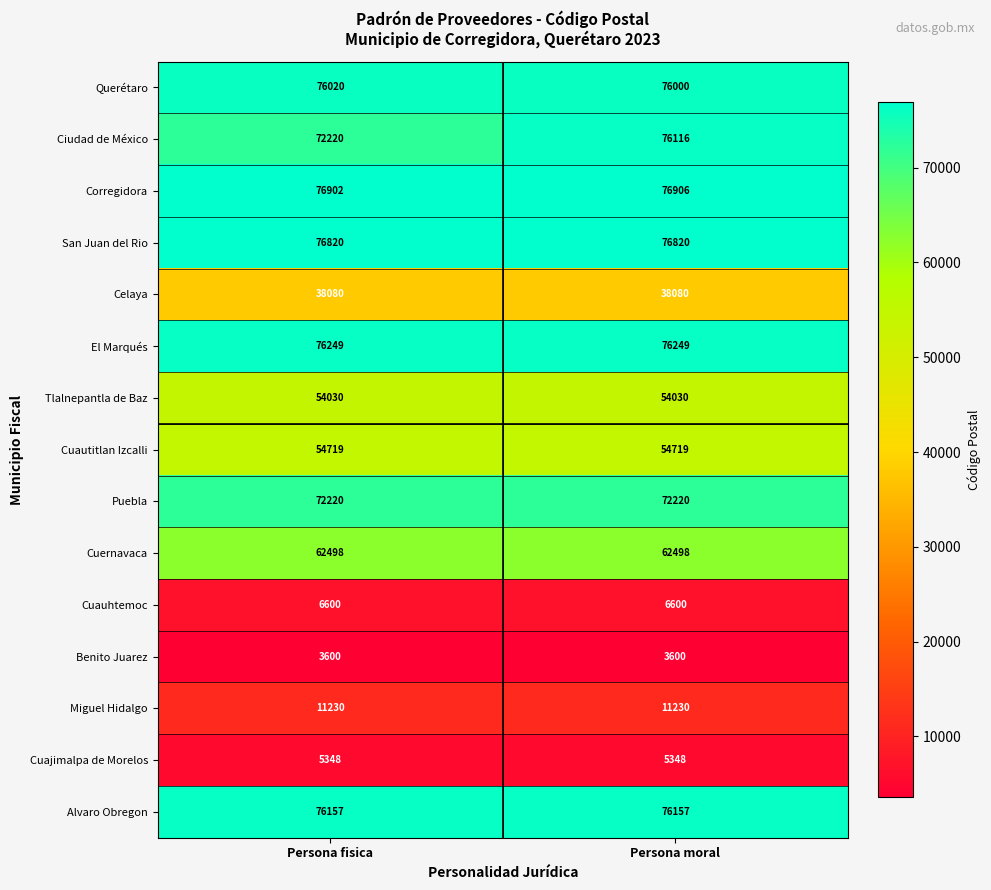

What is the difference between the highest and lowest values at Persona fisica?

73302